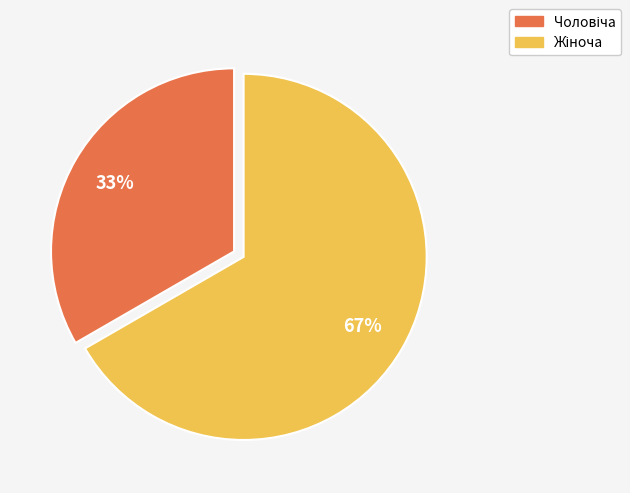

To the nearest percent, what is the average slice percentage?

50%